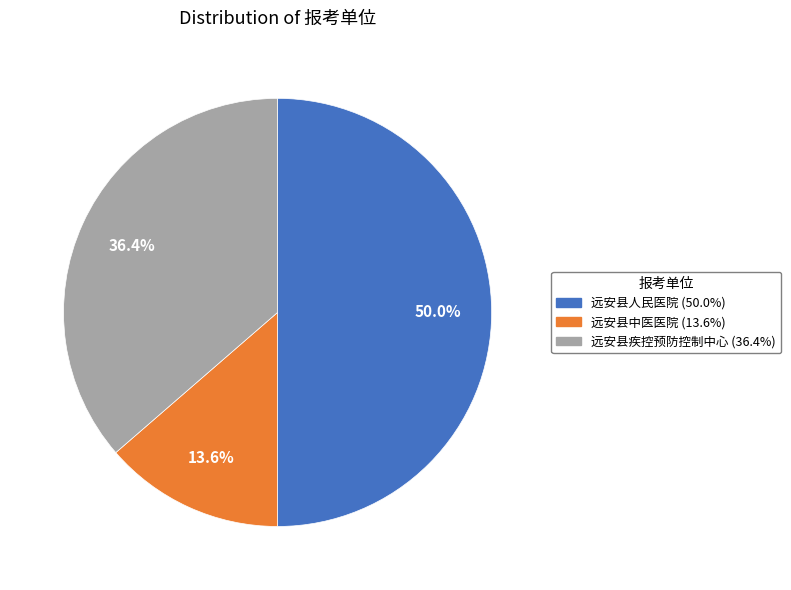

What is the largest slice in the pie chart?

远安县人民医院